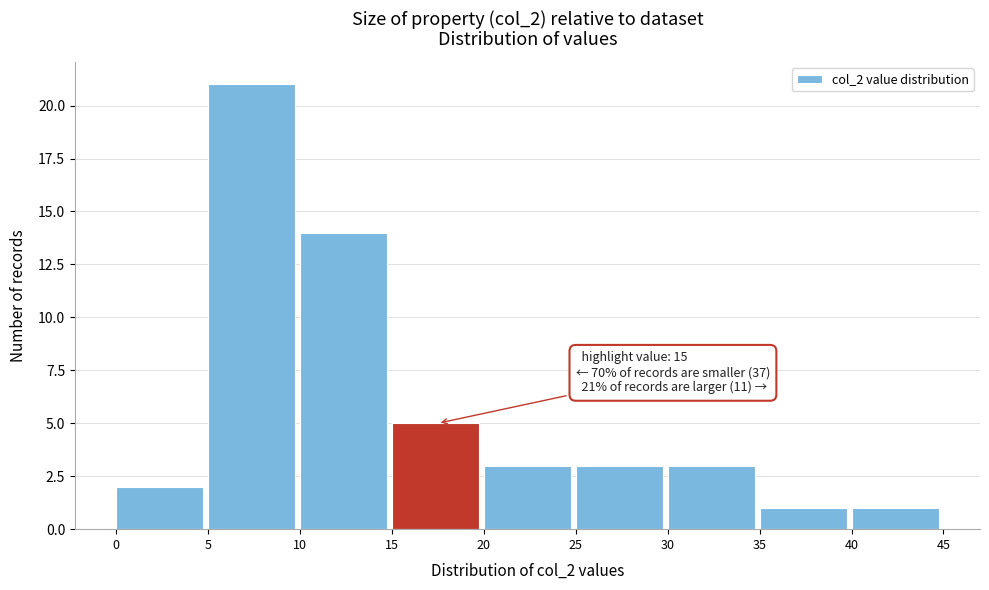

Which range on the x-axis has the tallest bar?

5 to 10